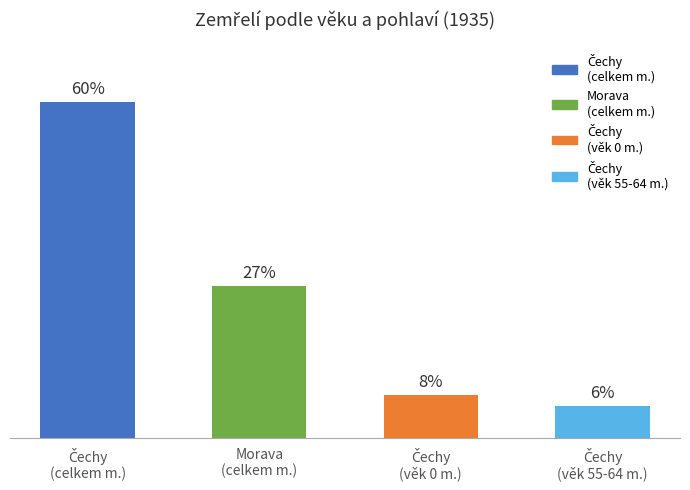

What is the label of the 1st bar from the left?

Čechy